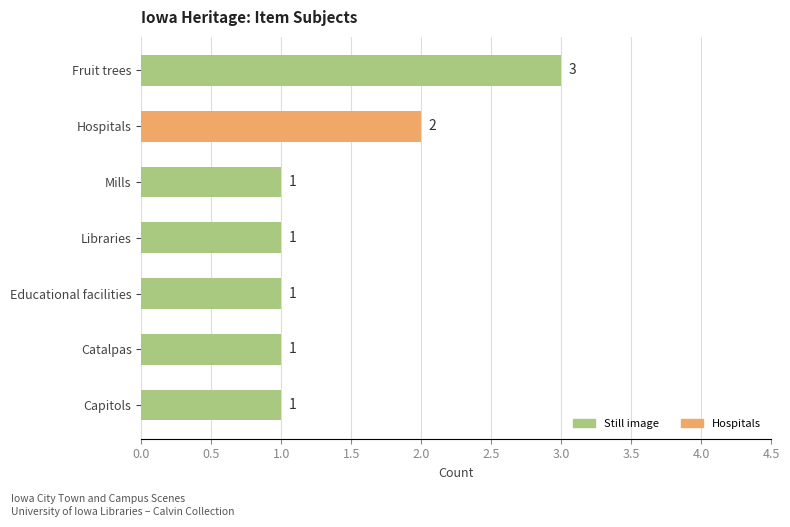

What is the sum of all values?

10